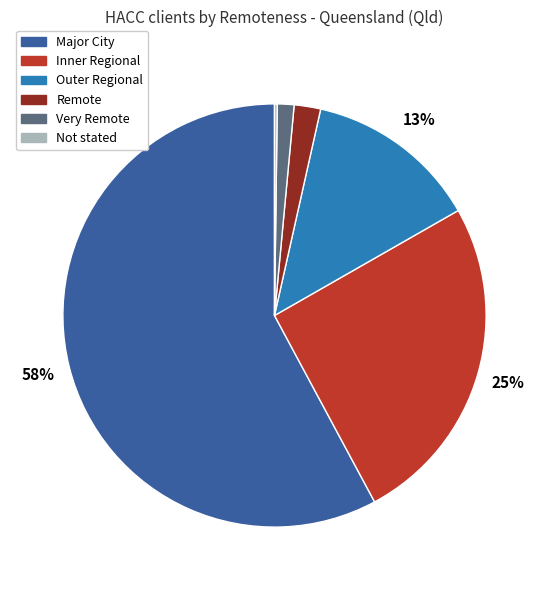

Do Inner Regional and Major City together represent more than half of the pie?

Yes